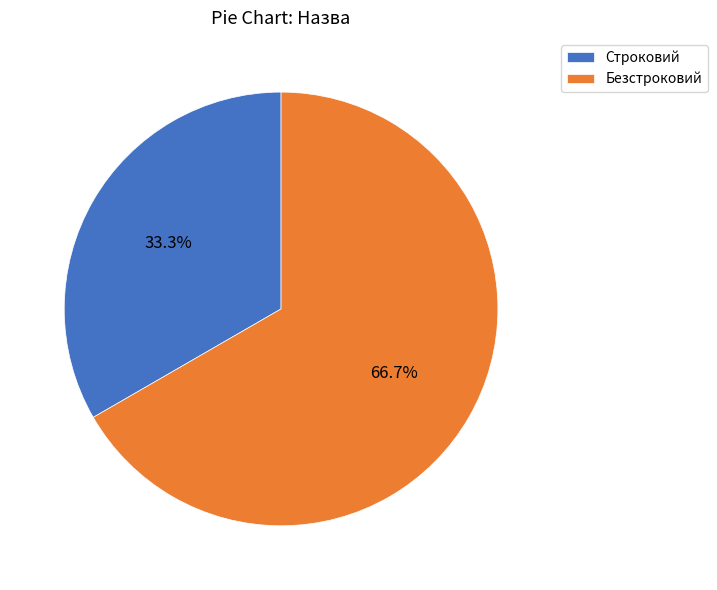

To the nearest percent, what is the combined percentage of Строковий and Безстроковий?

100%